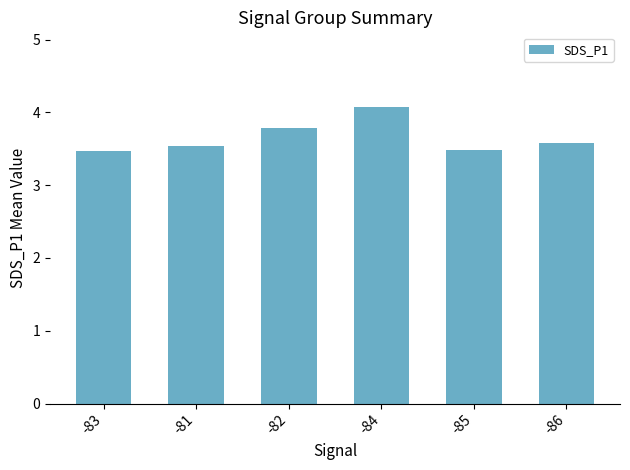

What is the ratio of the value at -84 to the value at -83?

1.2